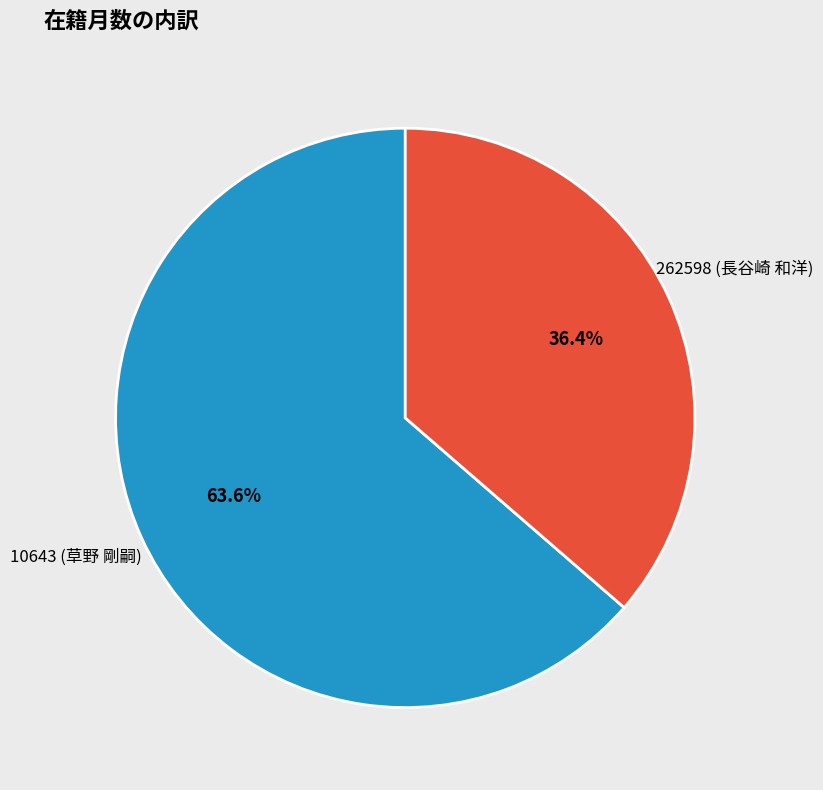

Does any single category account for the majority?

Yes